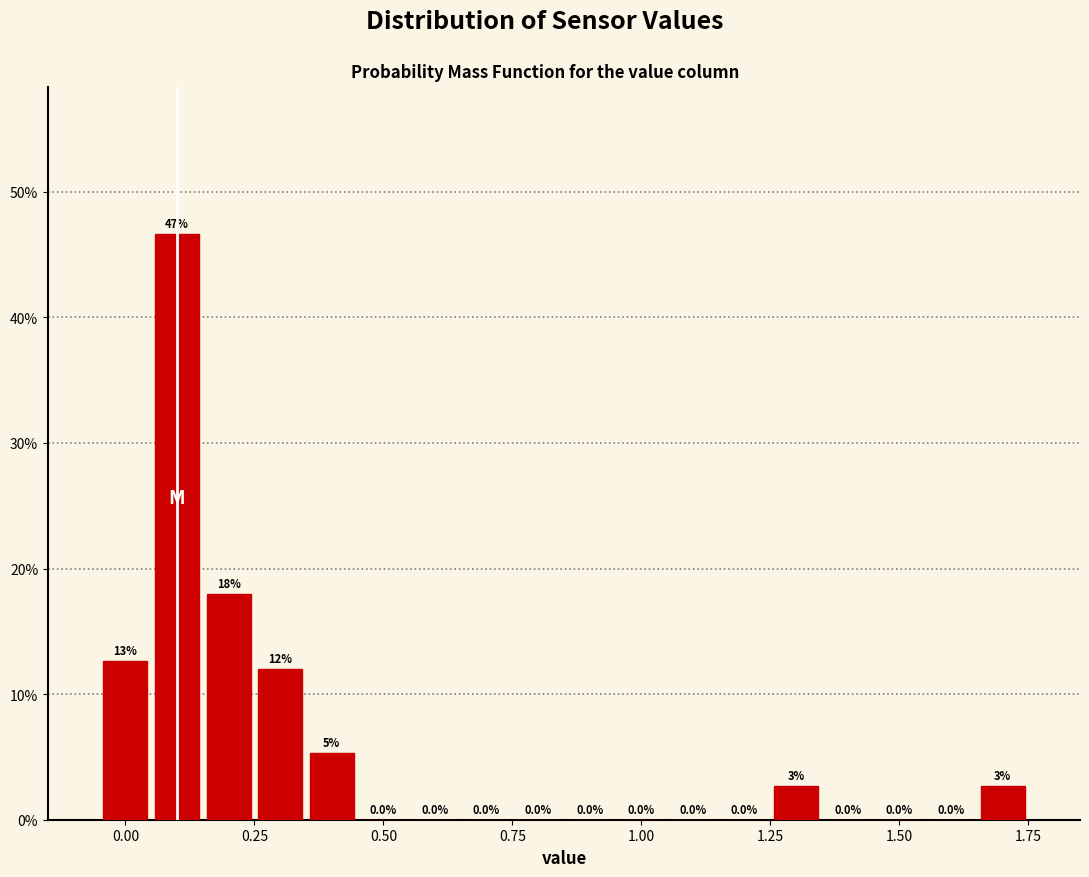

Around what value on the x-axis is the tallest bar? Give the approximate position of its centre, as read against the axis.

0.10